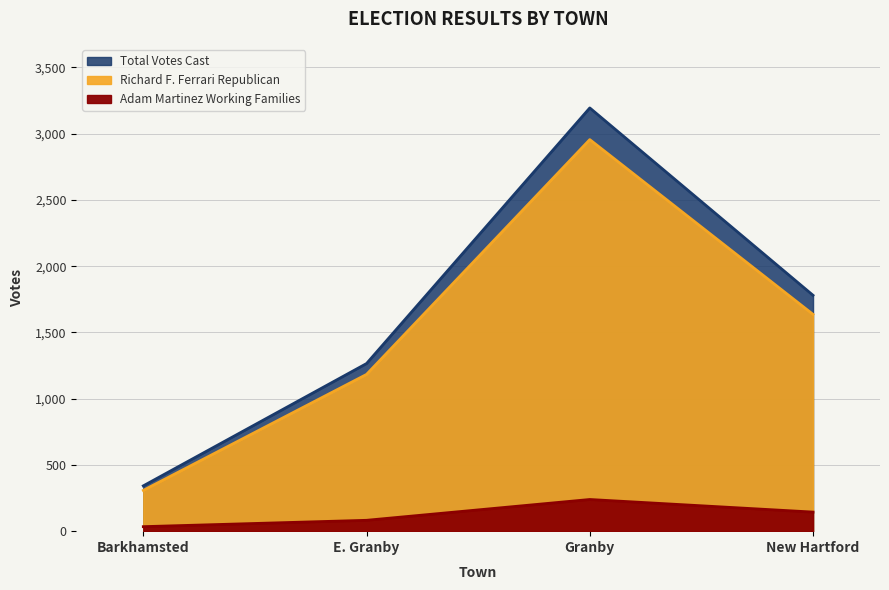

What is the difference between the second highest and minimum values in the Total Votes Cast series?

1438